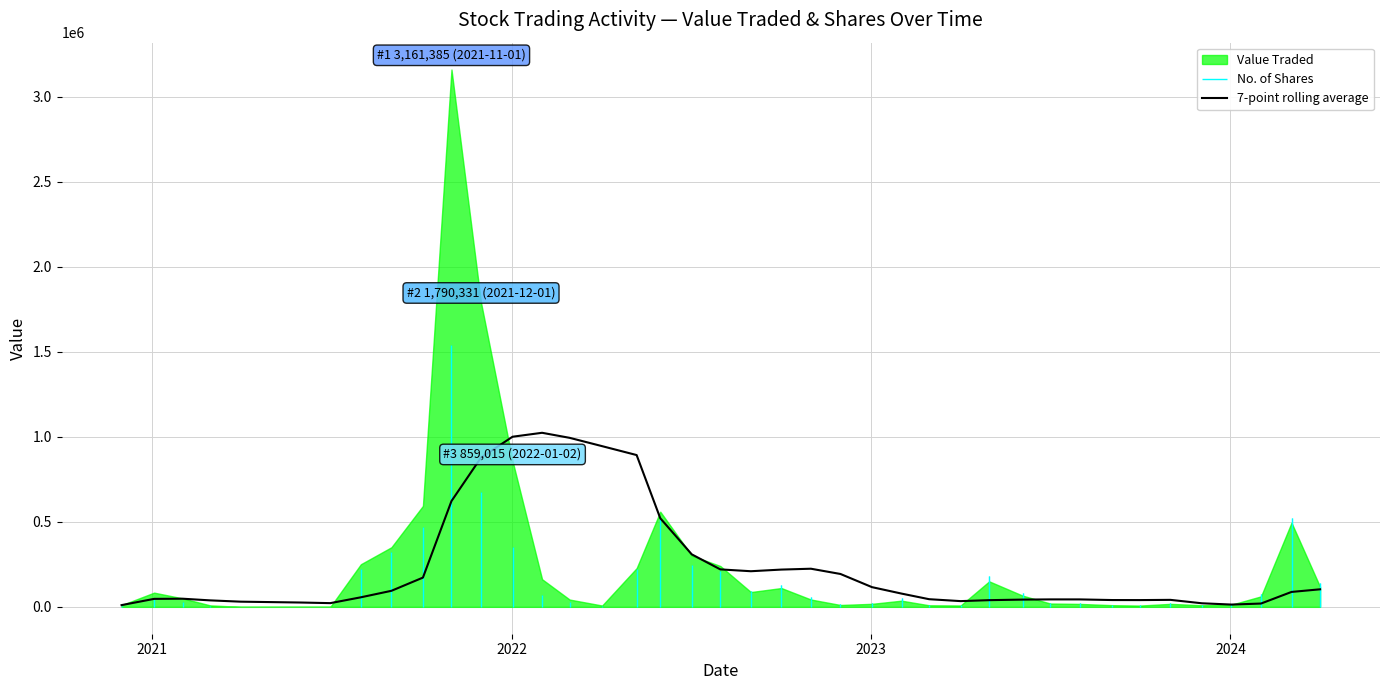

Reading left to right, extract all data points from this chart.

10248.0	46956.0	47921.7	38109.0	30519.8	25484.8	21886.6	56257.4	94408.1	172148.9	622536.6	878274.9	1000947.0	1024129.6	994418.7	945435.7	893099.6	521483.1	308817.9	220421.1	209636.6	219327.6	224368.0	193419.1	115954.9	78052.3	45055.4	33769.1	39403.1	42667.6	43891.9	43823.0	40045.4	39807.3	41174.7	21051.9	13478.1	19484.1	87794.1	103249.1